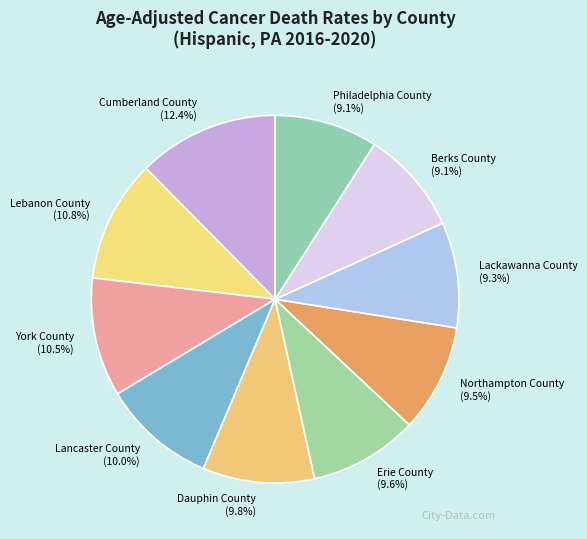

Combined, what portion of the pie is Erie County and Berks County?

18.7%